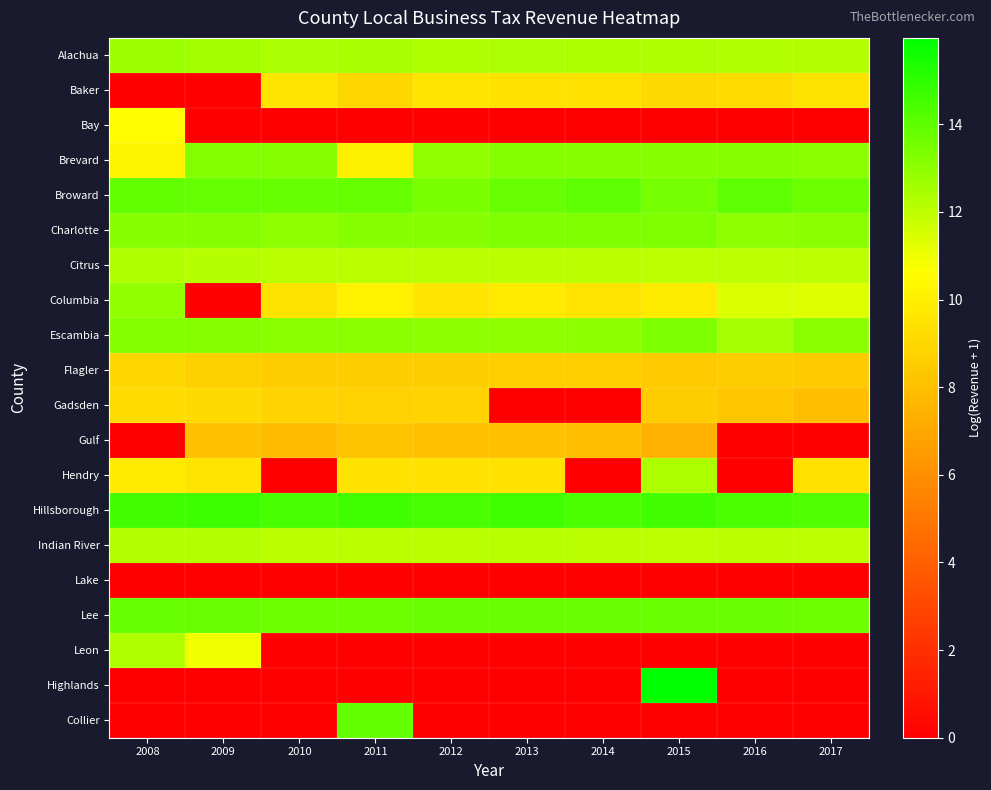

At how many categories does at least one series exceed 3?

10